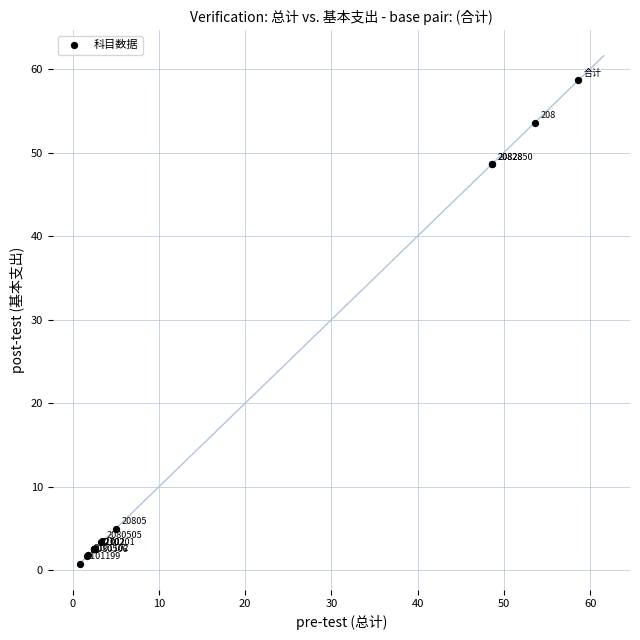

What Y value in the scatter plot is closest to 29?

48.6